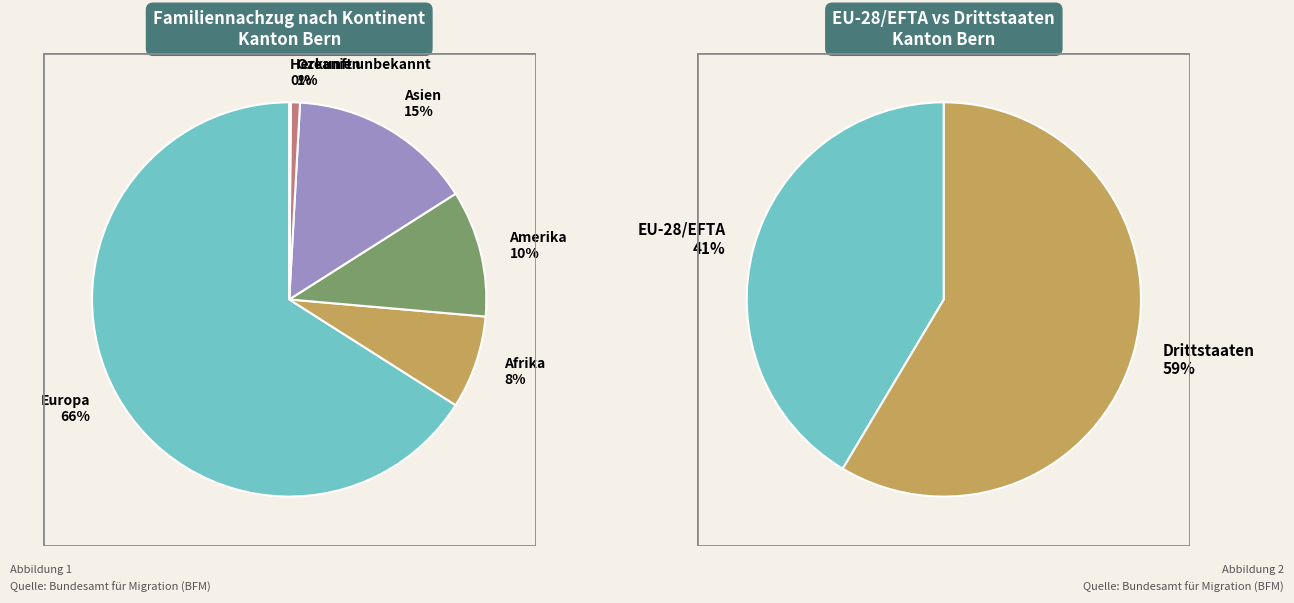

To the nearest percent, what is the average slice percentage?

17%